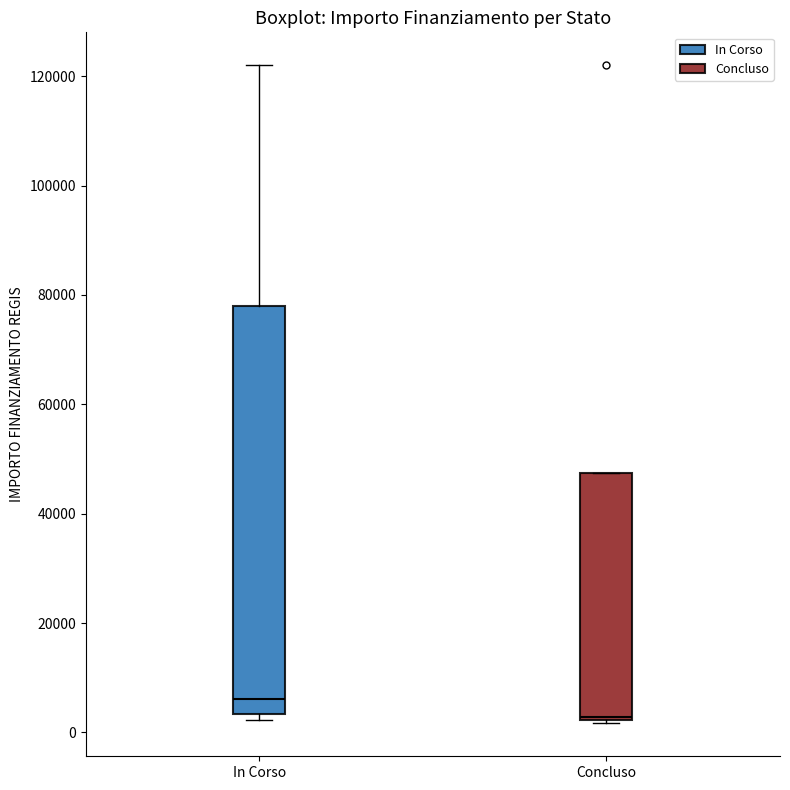

Which box has the lowest median line?

Concluso